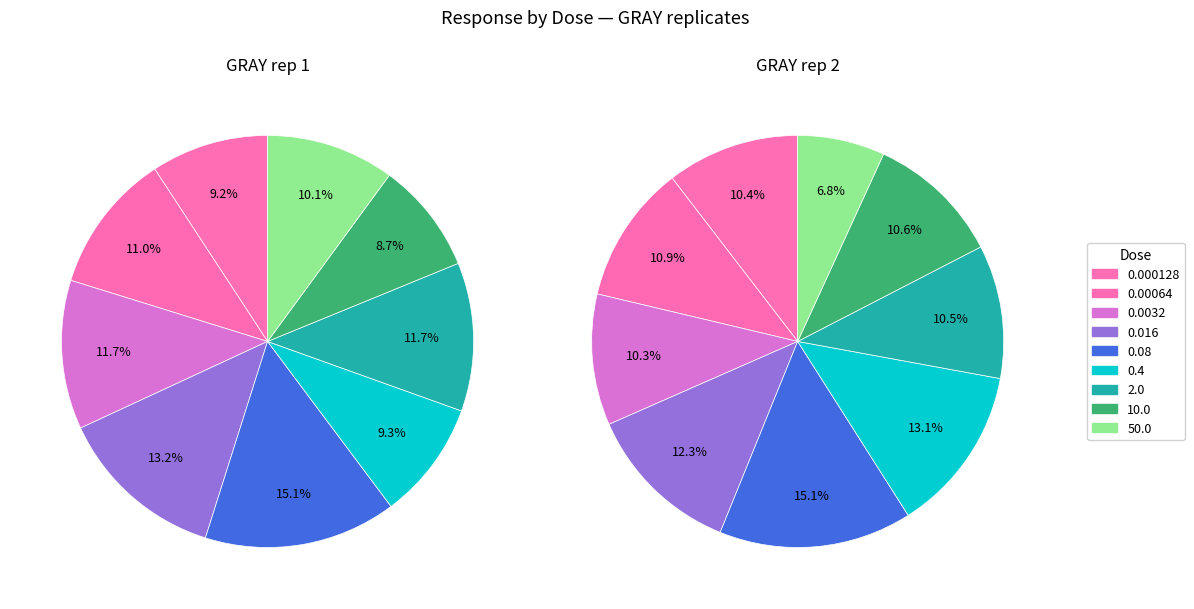

Which slice is the smallest?

50.0